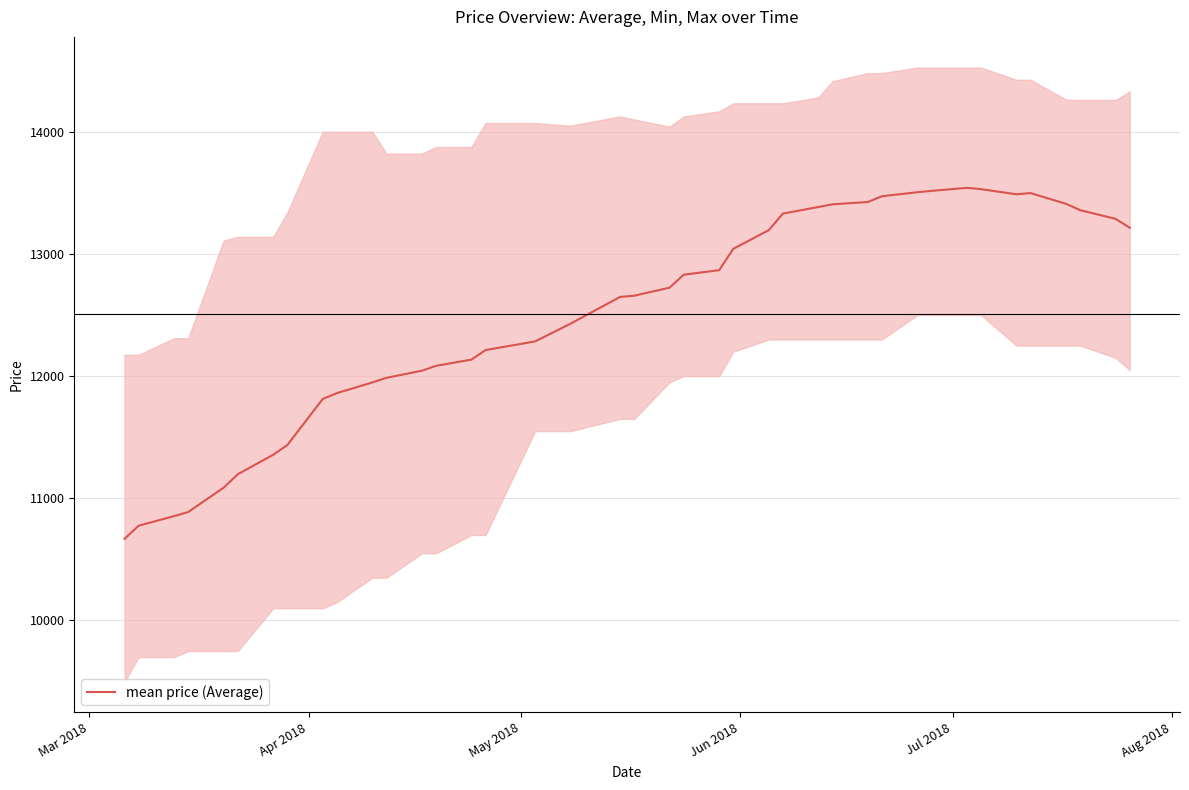

What is the highest value of the mean price (Average) series?

13541